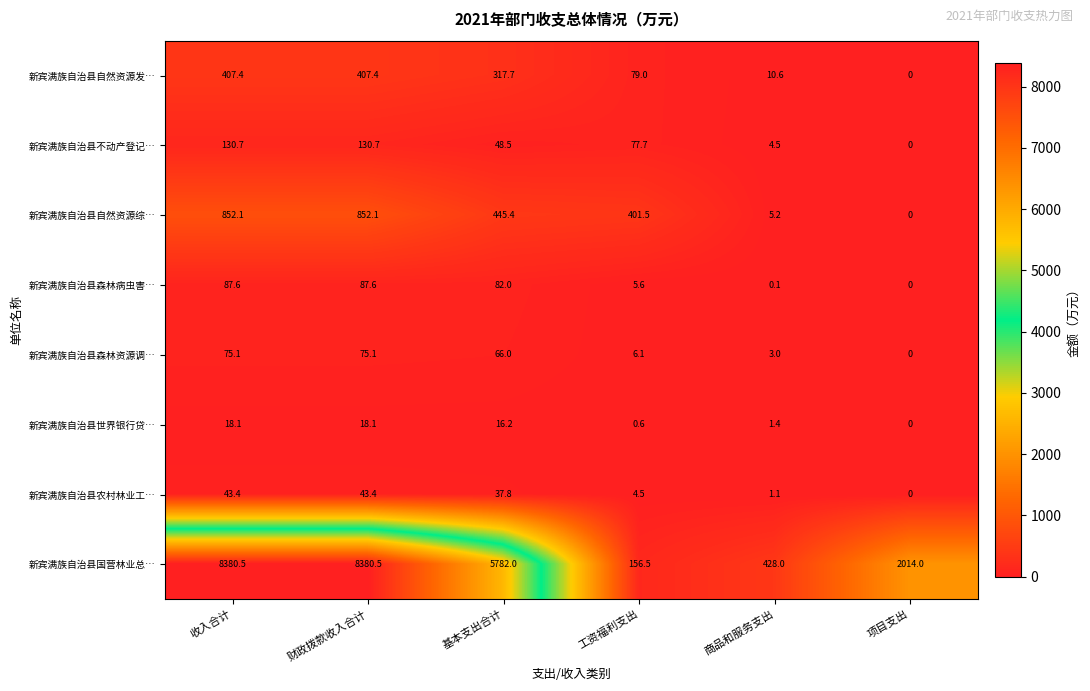

At how many categories does at least one series exceed 7124?

2